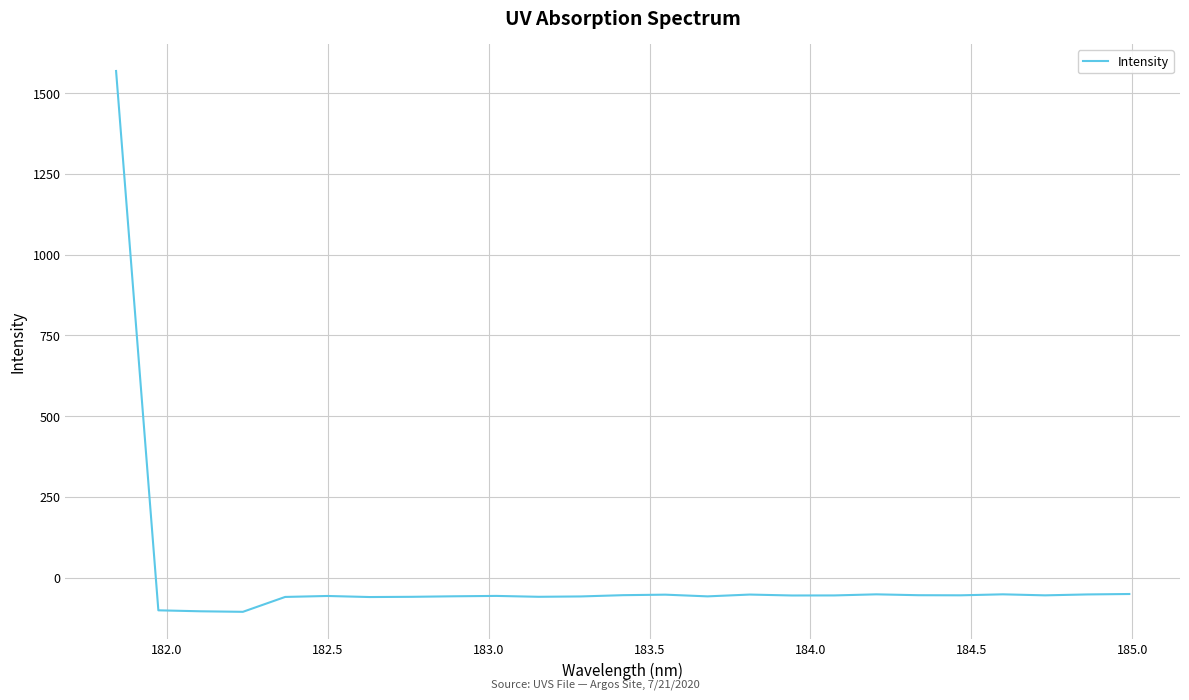

Count the number of values greater than -54.

9